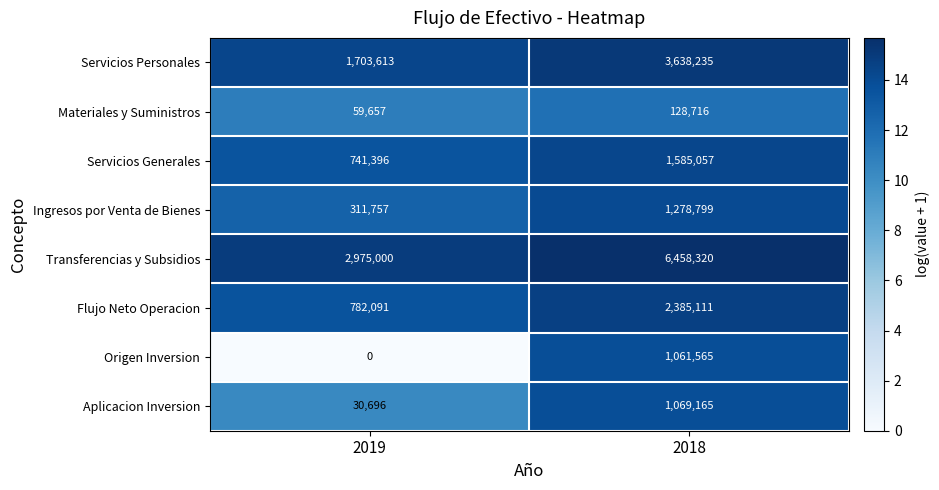

What is the total value across all series at 2019?

6604210